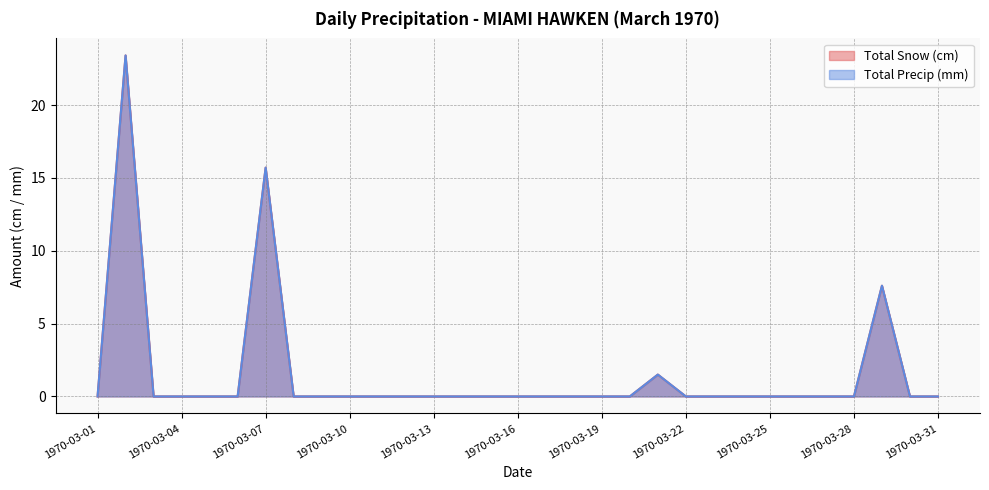

Which has a higher value, 1970-03-28 or 1970-03-22?

1970-03-28